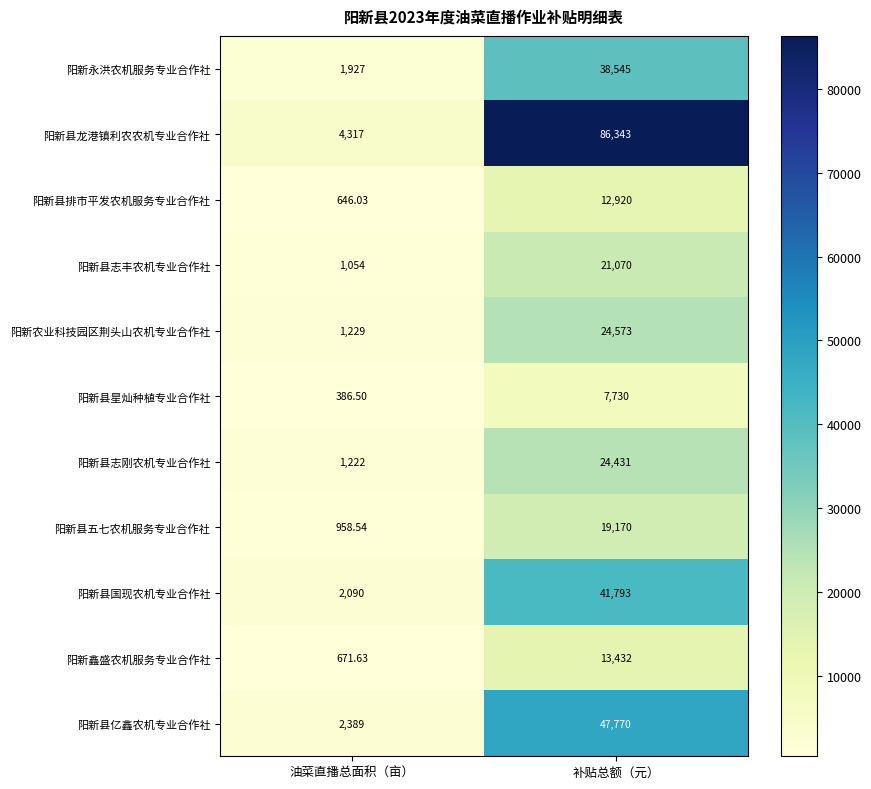

At how many categories does at least one series exceed 21387?

1